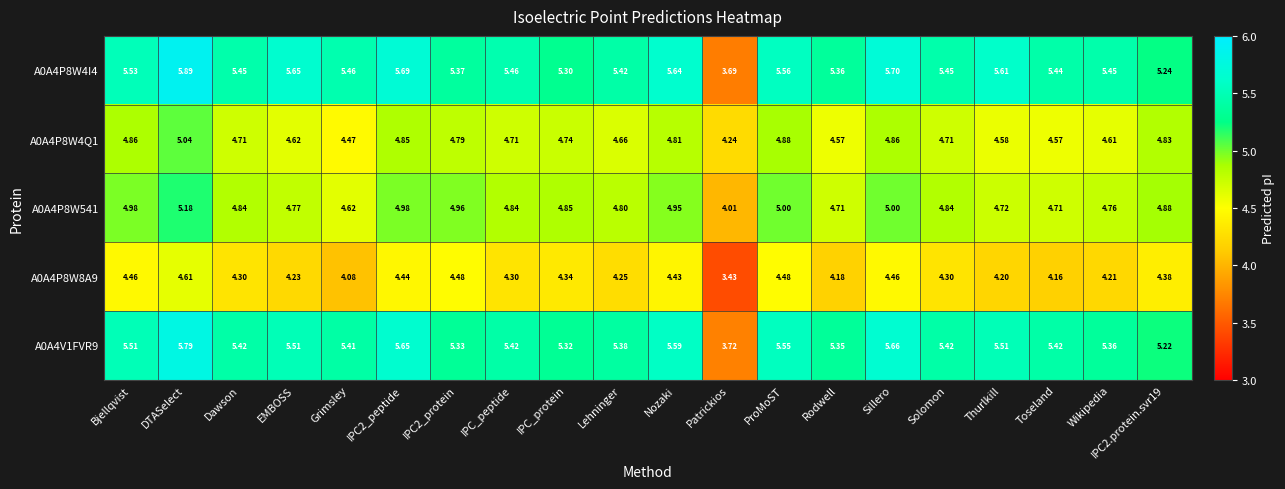

At which label does A0A4P8W8A9 reach its minimum?

Patrickios